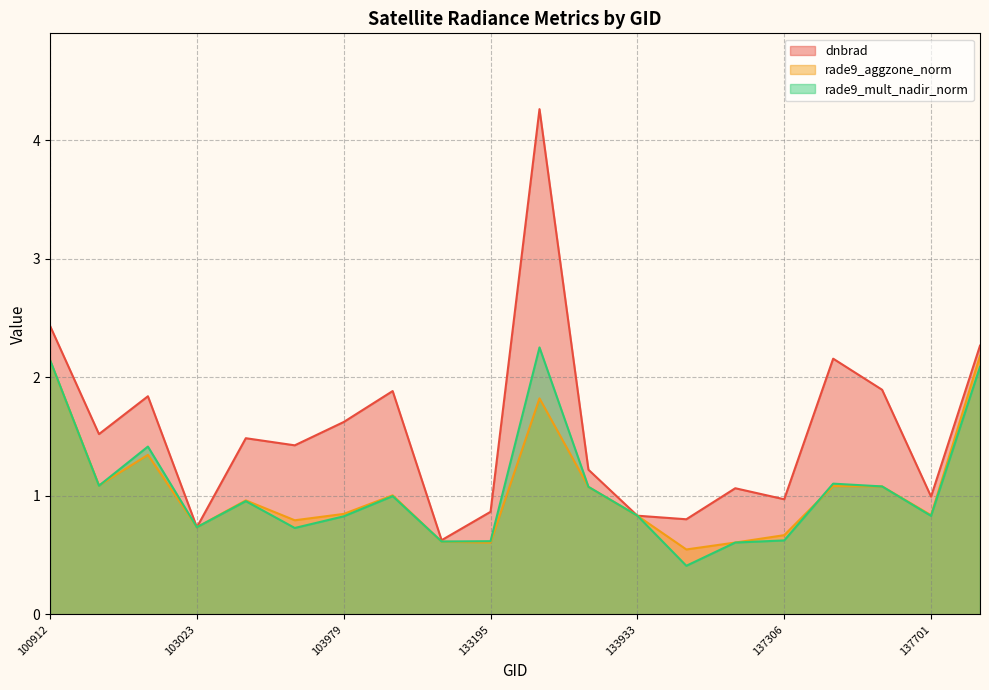

What is the value of the dnbrad point at the 19th from the left?

1.0